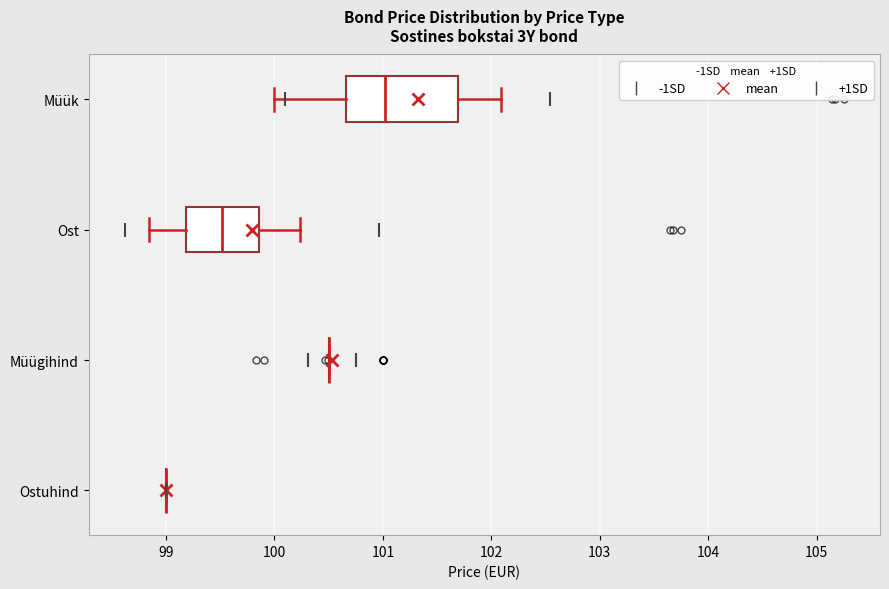

Which box is the widest, from its left edge to its right edge?

Müük